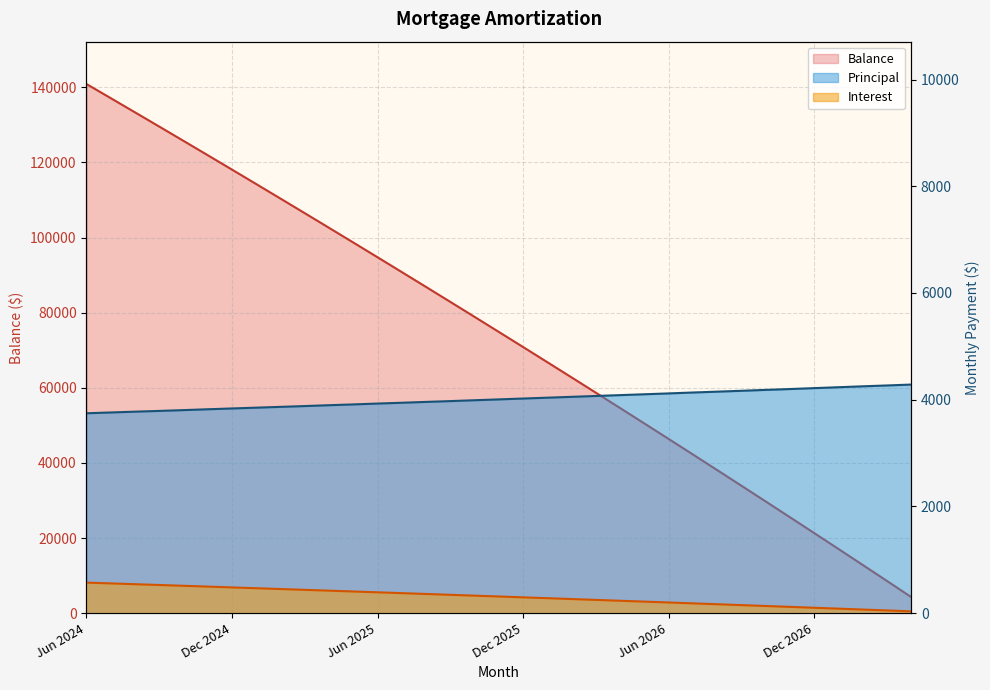

At which label does Principal reach its peak?

Apr 2027